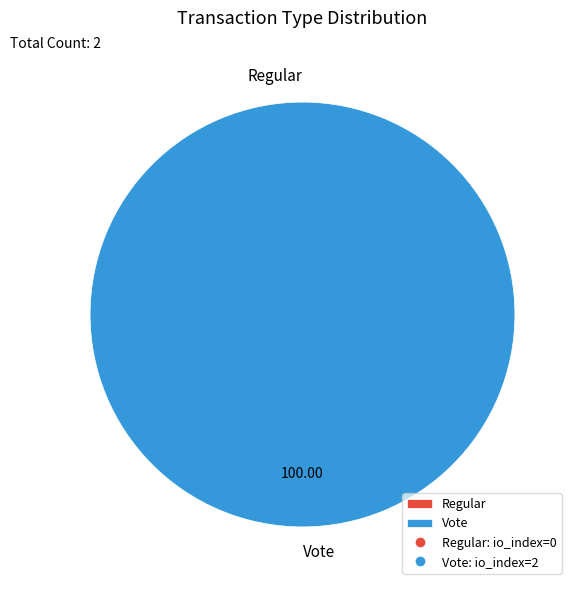

What is the change in value from Regular to Vote?

+2